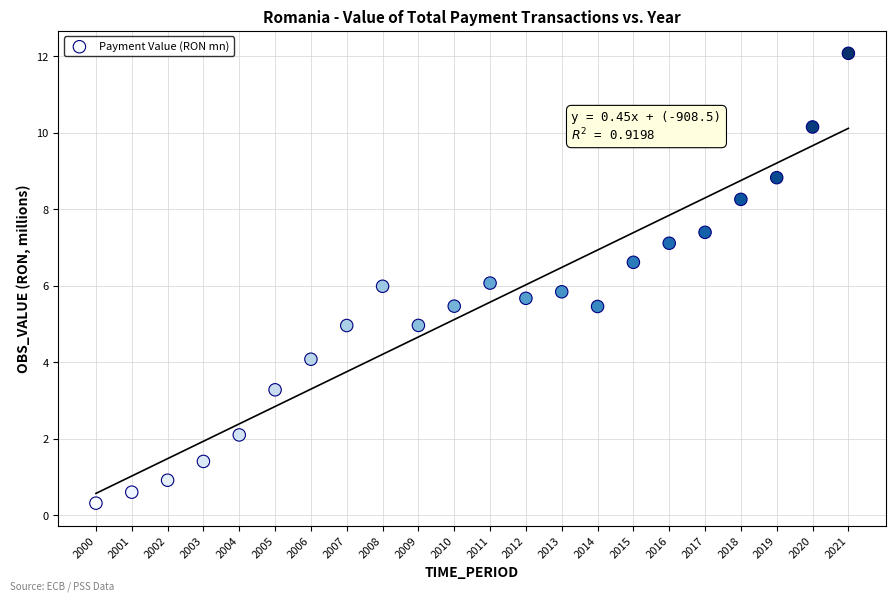

What is the range of X values (max minus min)?

21.0